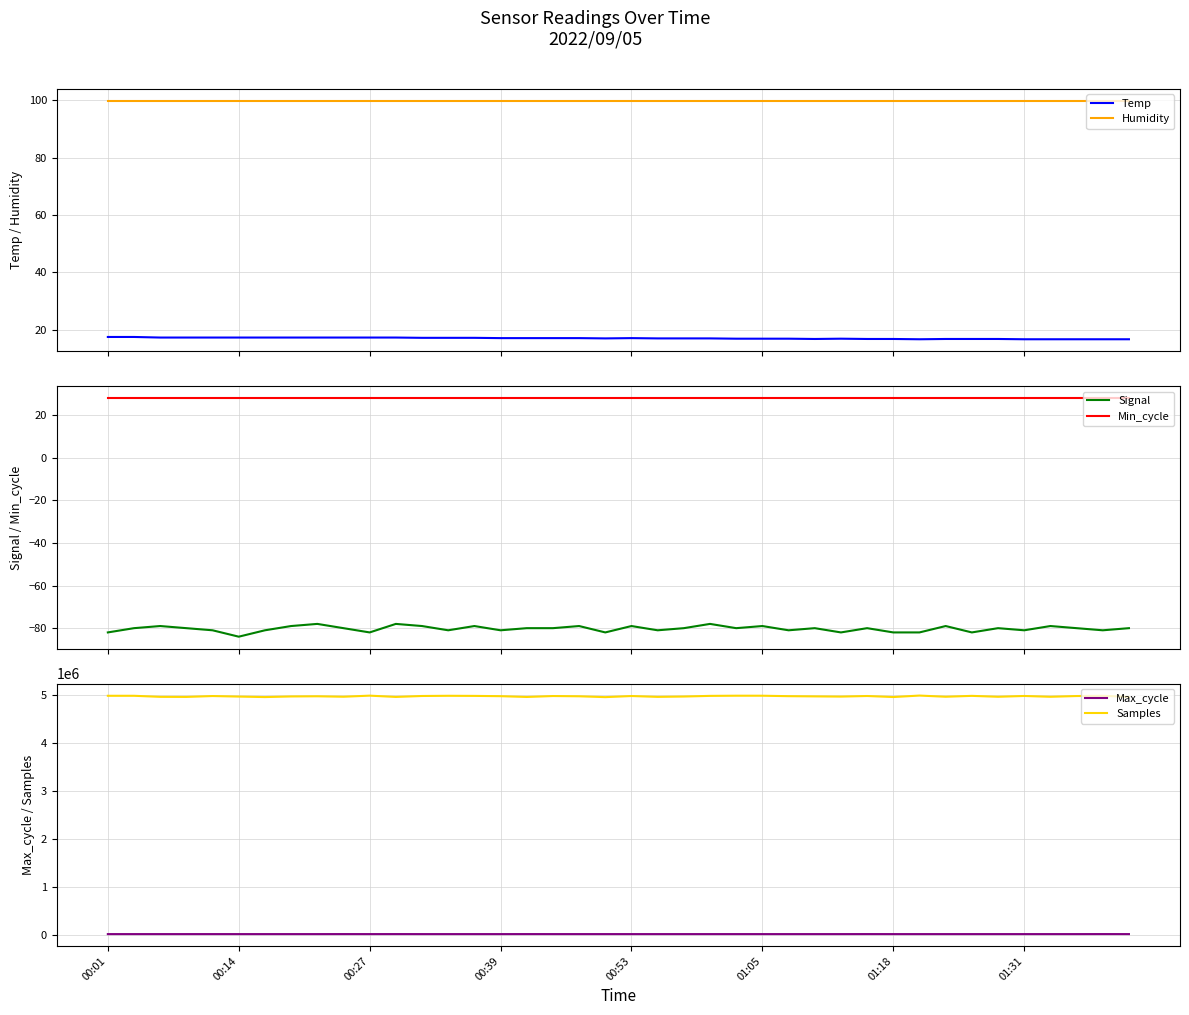

How many distinct data groups are displayed?

6